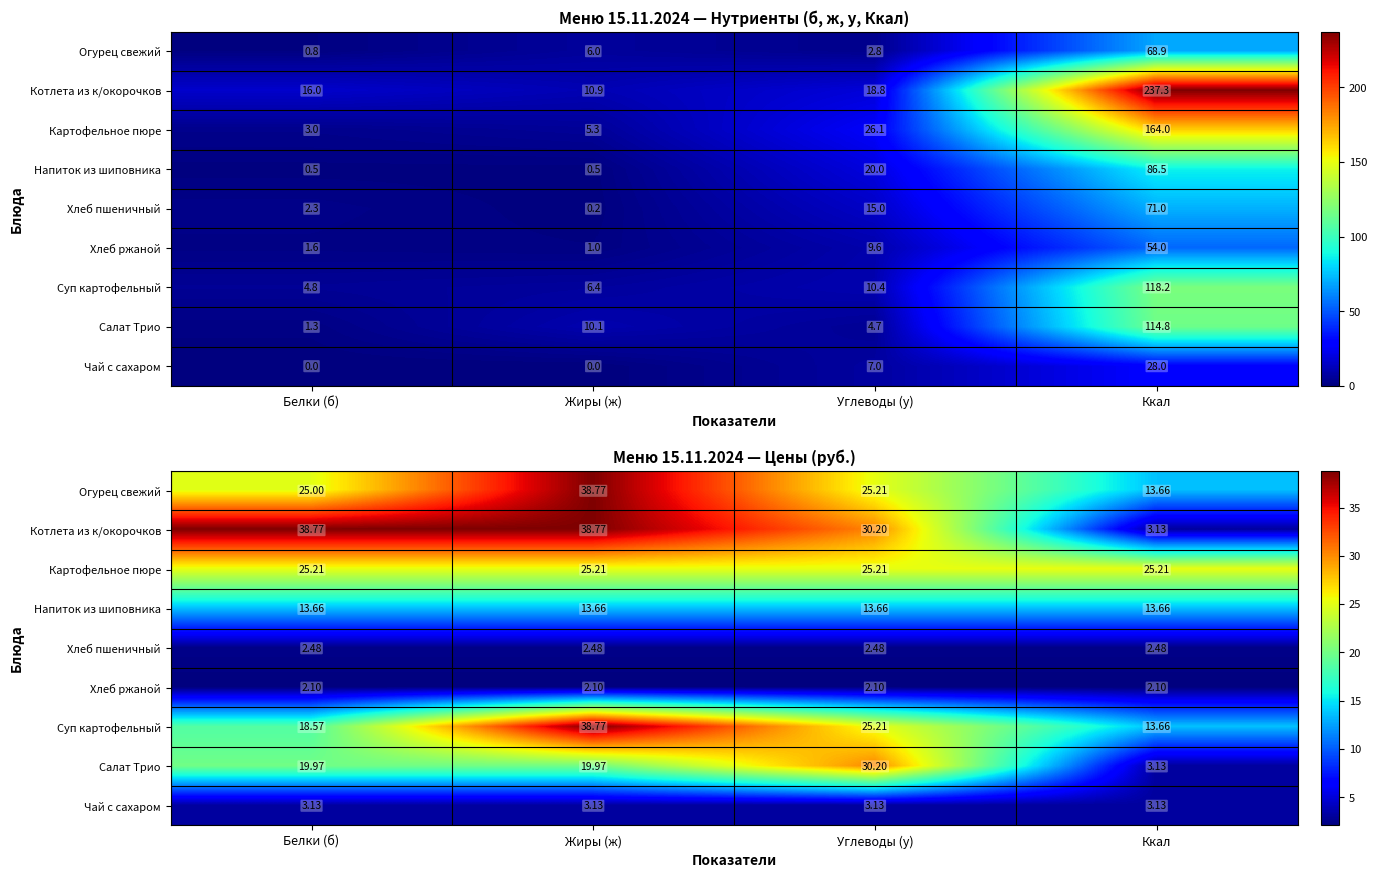

List the series in order of their peak value, lowest first.

Хлеб ржаной, Хлеб пшеничный, Чай с сахаром, Напиток из шиповника, Картофельное пюре, Салат Трио, Огурец свежий, Котлета из к/окорочков, Суп картофельный